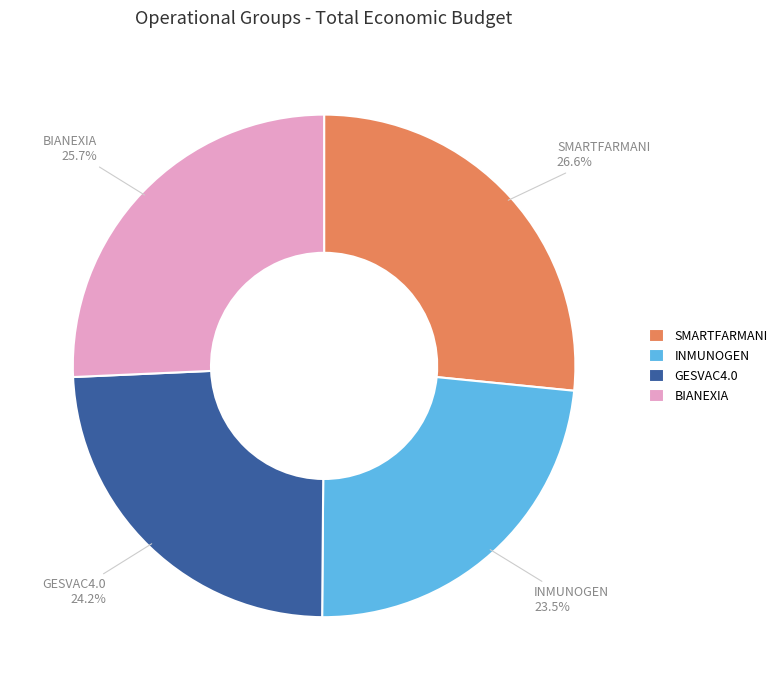

Which has a higher value, INMUNOGEN or BIANEXIA?

BIANEXIA